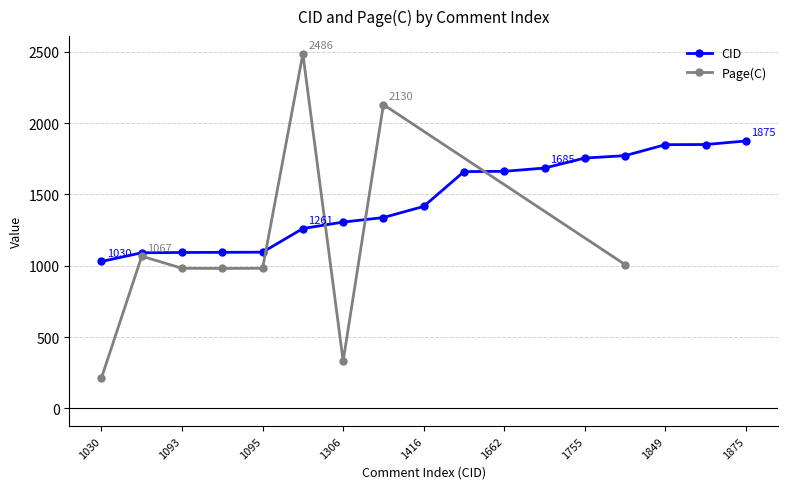

What is the average value?

1461